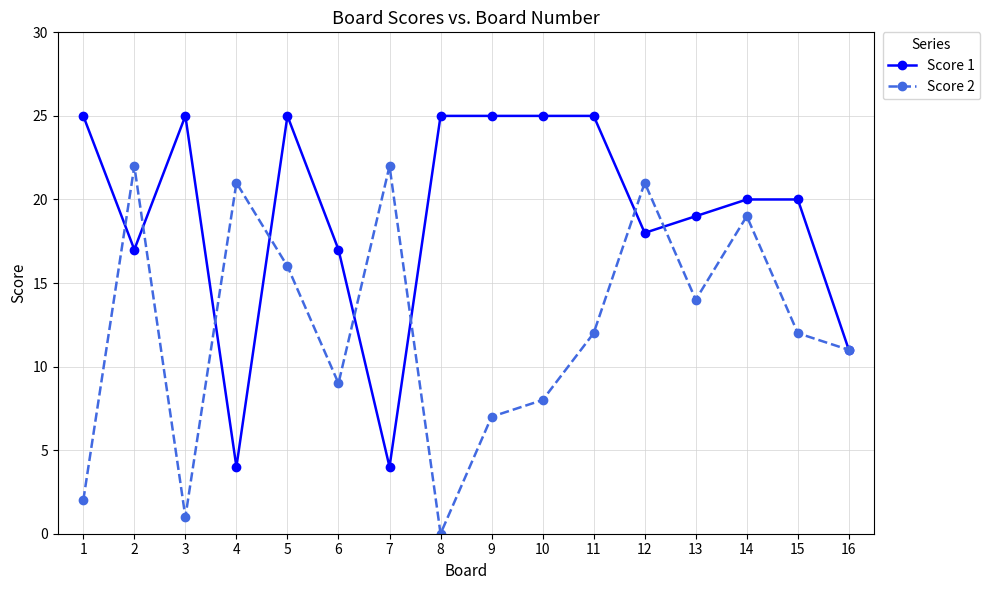

How many distinct data groups are displayed?

2